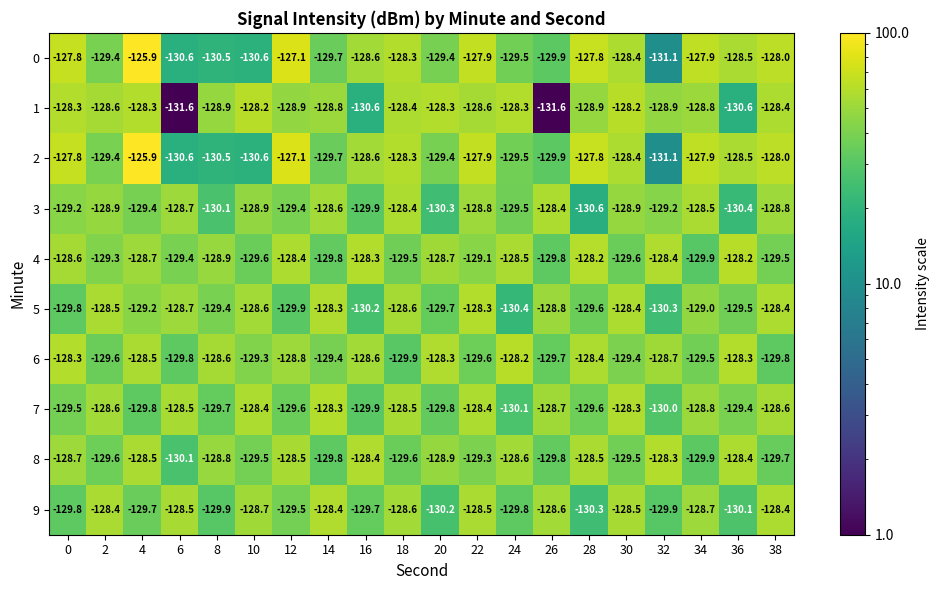

What is the average value of the 1 series?

-129.1